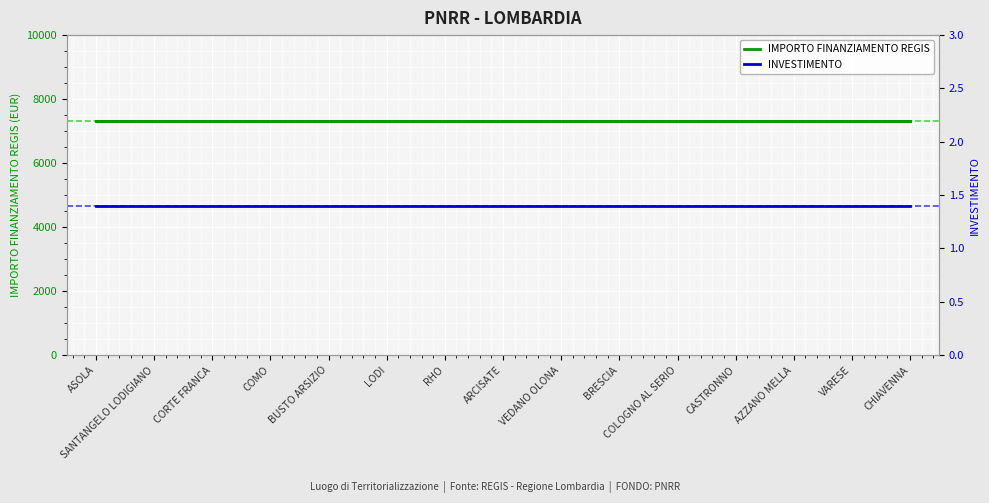

True or false: INVESTIMENTO has a value of 0.5 at LODI.

False